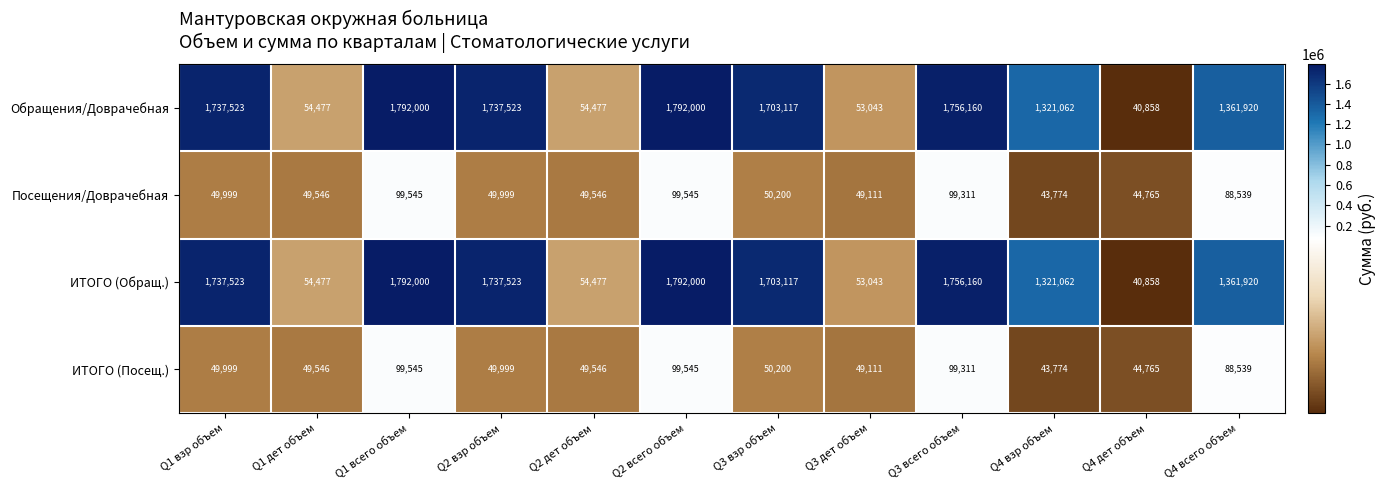

The value of ИТОГО (Посещ.) at Q1 дет объем is 19272. True or false?

False